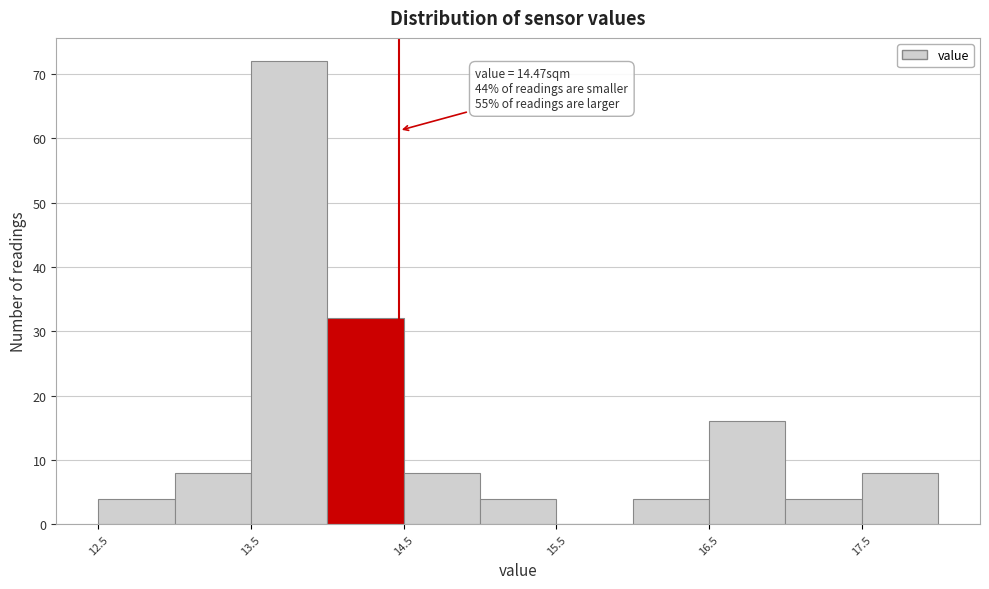

Which range on the x-axis has the tallest bar?

13.5 to 14.0